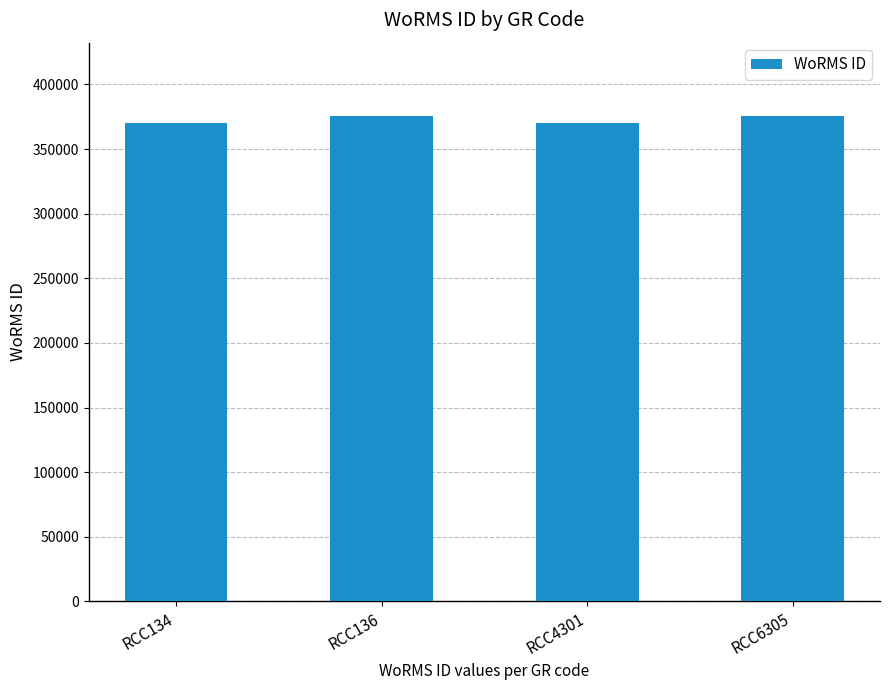

What is the smallest value displayed?

370097